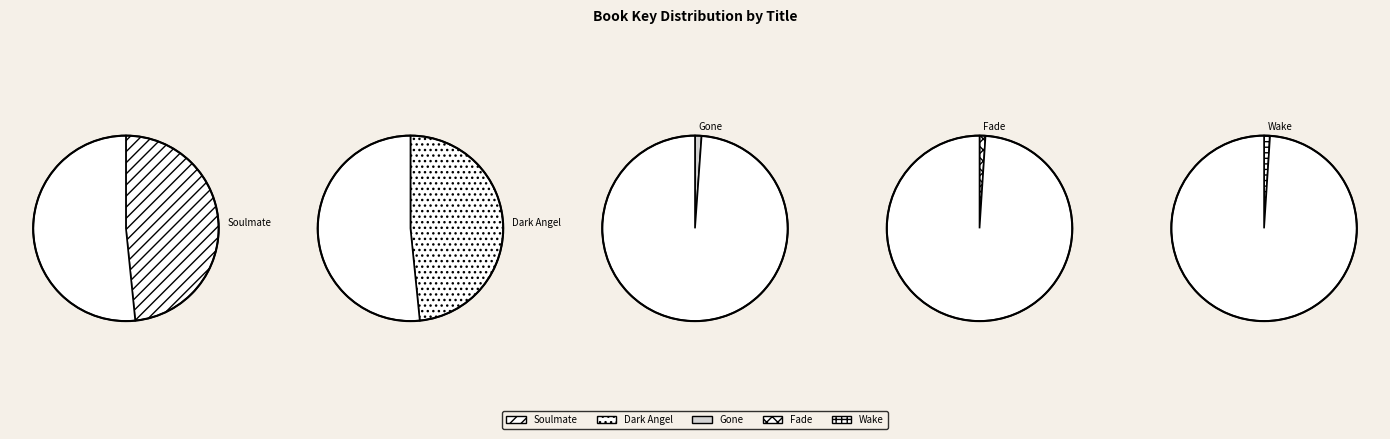

Does Gone represent more than half of the total?

No